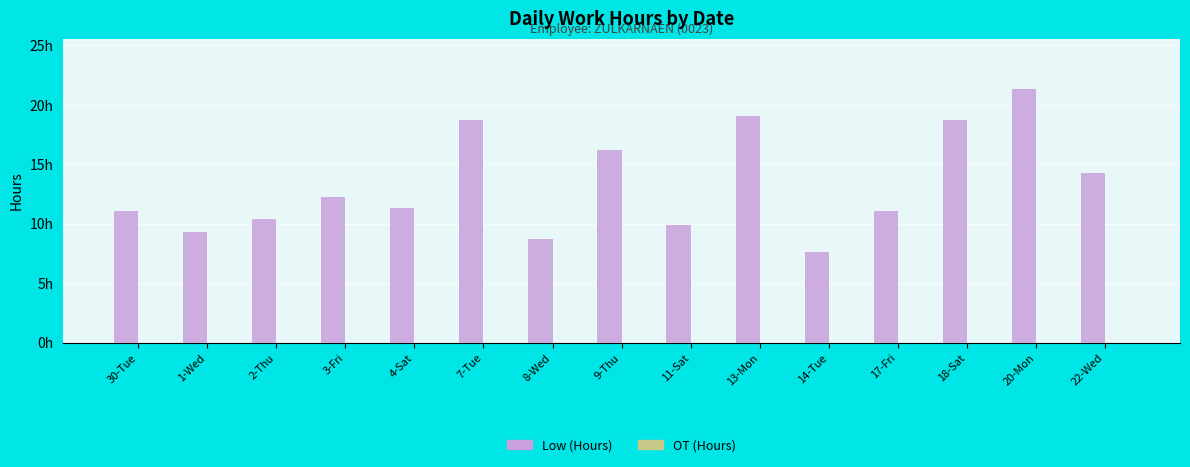

What is the label of the 1st bar from the left?

30-Tue